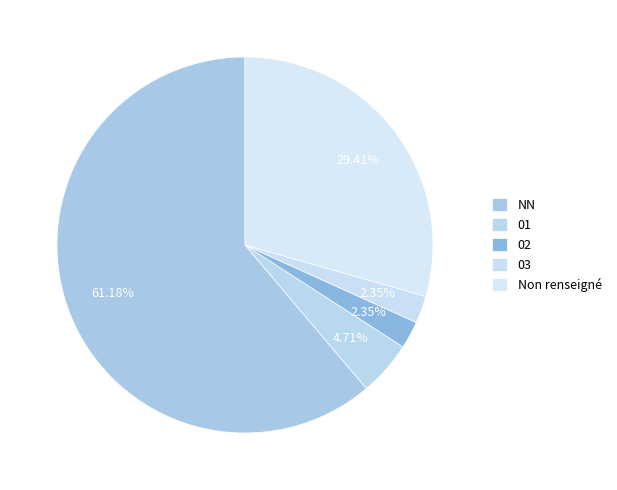

What percentage is the 03 slice, to the nearest percent?

2%